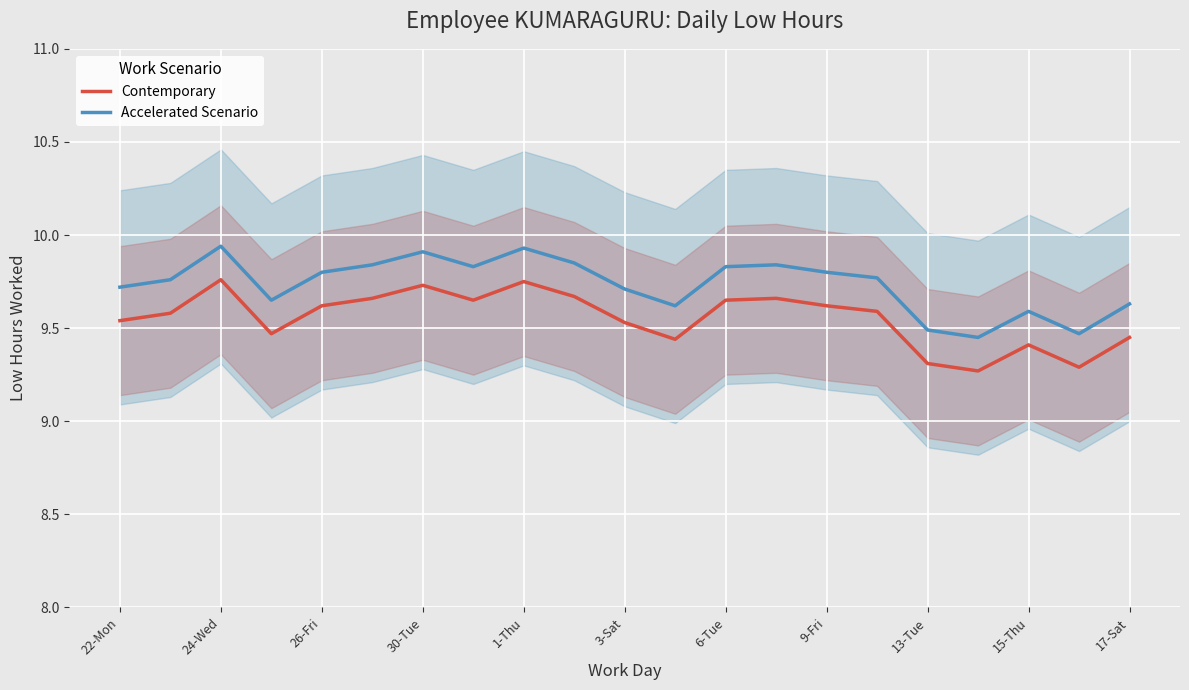

List the series in order of their overall mean, lowest first.

Contemporary, Accelerated Scenario